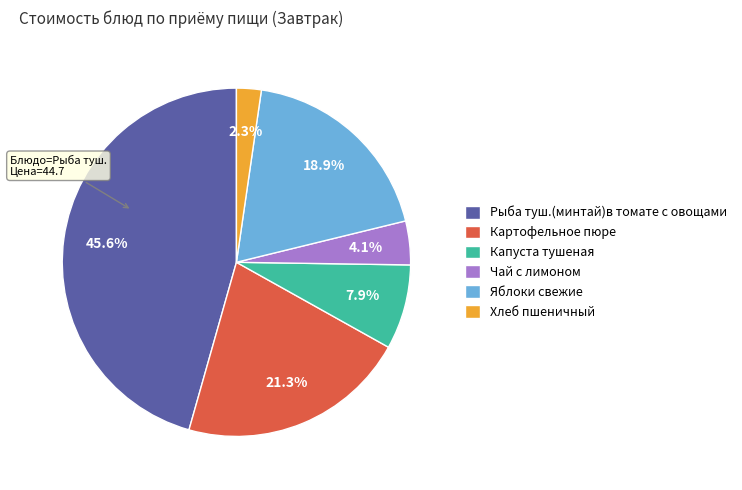

True or false: Чай с лимоном accounts for 4% of the total.

True